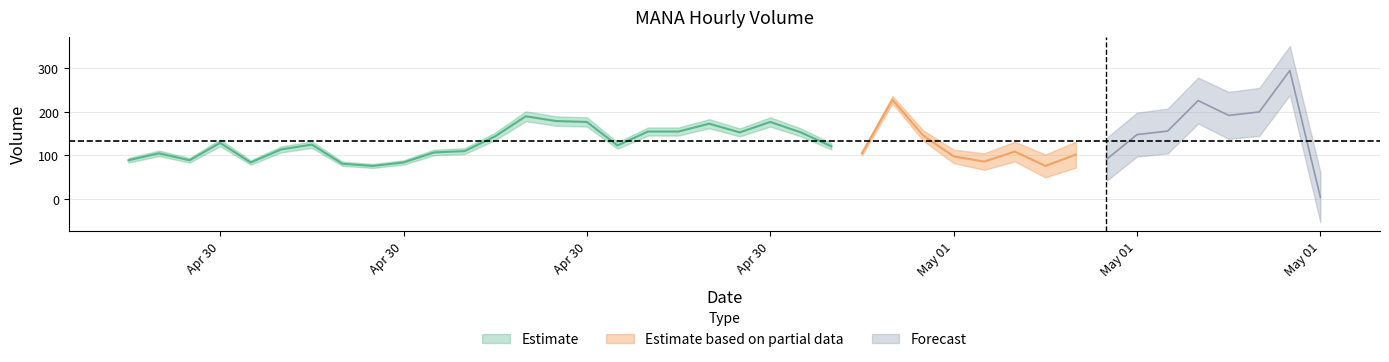

Rank the categories by value from highest to lowest.

2023-05-01 16:00:00, 2023-05-01 03:00:00, 2023-05-01 13:00:00, 2023-05-01 15:00:00, 2023-05-01 14:00:00, 2023-04-30 15:00:00, 2023-04-30 16:00:00, 2023-04-30 23:00:00, 2023-04-30 17:00:00, 2023-04-30 21:00:00, 2023-05-01 12:00:00, 2023-04-30 20:00:00, 2023-04-30 19:00:00, 2023-05-01 00:00:00, 2023-04-30 22:00:00, 2023-05-01 11:00:00, 2023-05-01 04:00:00, 2023-04-30 14:00:00, 2023-04-30 05:00:00, 2023-04-30 08:00:00, 2023-04-30 18:00:00, 2023-05-01 01:00:00, 2023-04-30 07:00:00, 2023-04-30 13:00:00, 2023-05-01 07:00:00, 2023-04-30 12:00:00, 2023-05-01 02:00:00, 2023-04-30 03:00:00, 2023-05-01 09:00:00, 2023-05-01 05:00:00, 2023-05-01 10:00:00, 2023-04-30 04:00:00, 2023-04-30 02:00:00, 2023-05-01 06:00:00, 2023-04-30 11:00:00, 2023-04-30 06:00:00, 2023-04-30 09:00:00, 2023-05-01 08:00:00, 2023-04-30 10:00:00, 2023-05-01 17:00:00